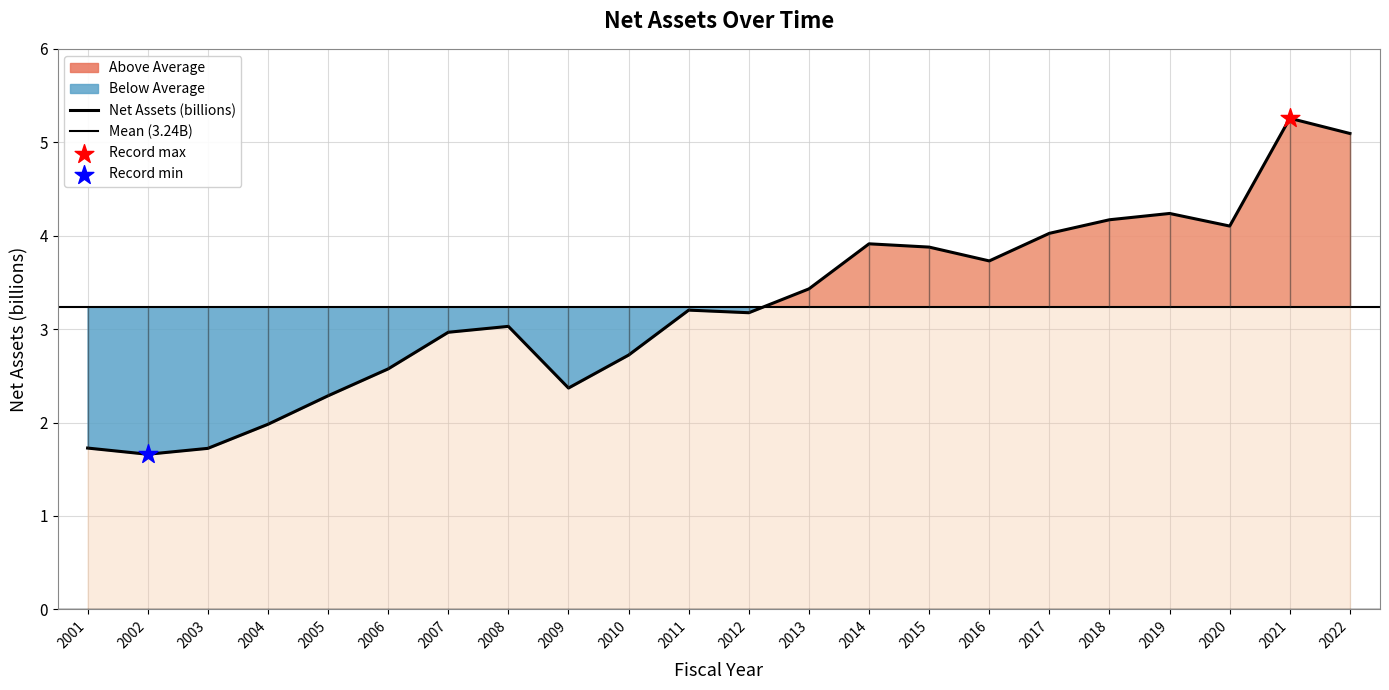

What is the change in value from 2007 to 2015?

+0.9